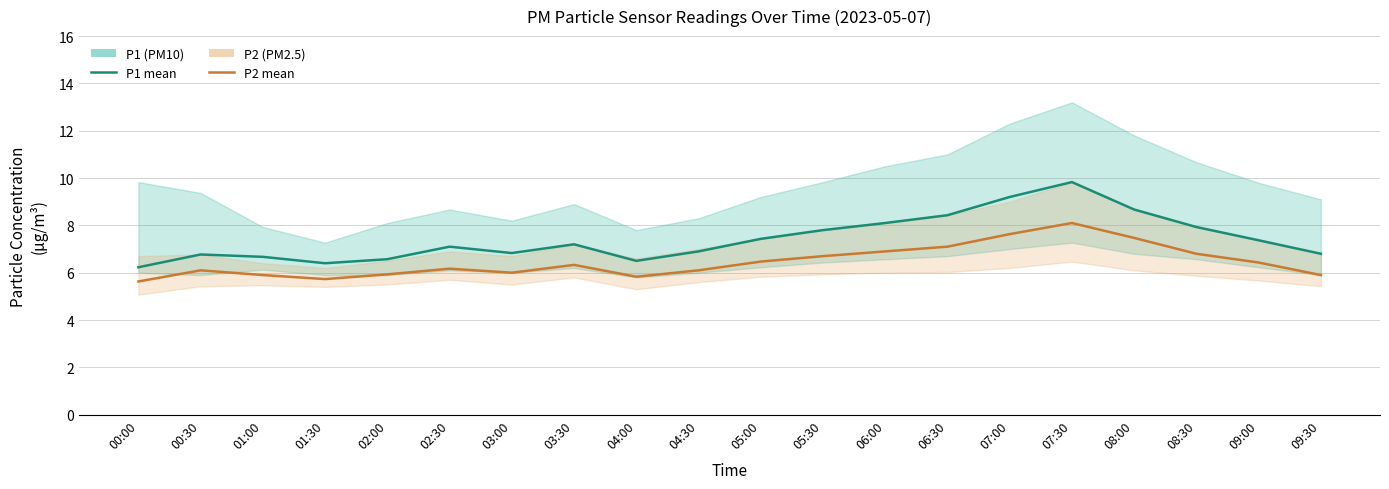

Reading left to right, what are all the values shown in this chart?

P1: 6.2	6.8	6.7	6.4	6.6	7.1	6.8	7.2	6.5	6.9	7.4	7.8	8.1	8.4	9.2	9.8	8.7	7.9	7.4	6.8
P2: 5.6	6.1	5.9	5.7	5.9	6.2	6.0	6.3	5.8	6.1	6.5	6.7	6.9	7.1	7.6	8.1	7.5	6.8	6.4	5.9